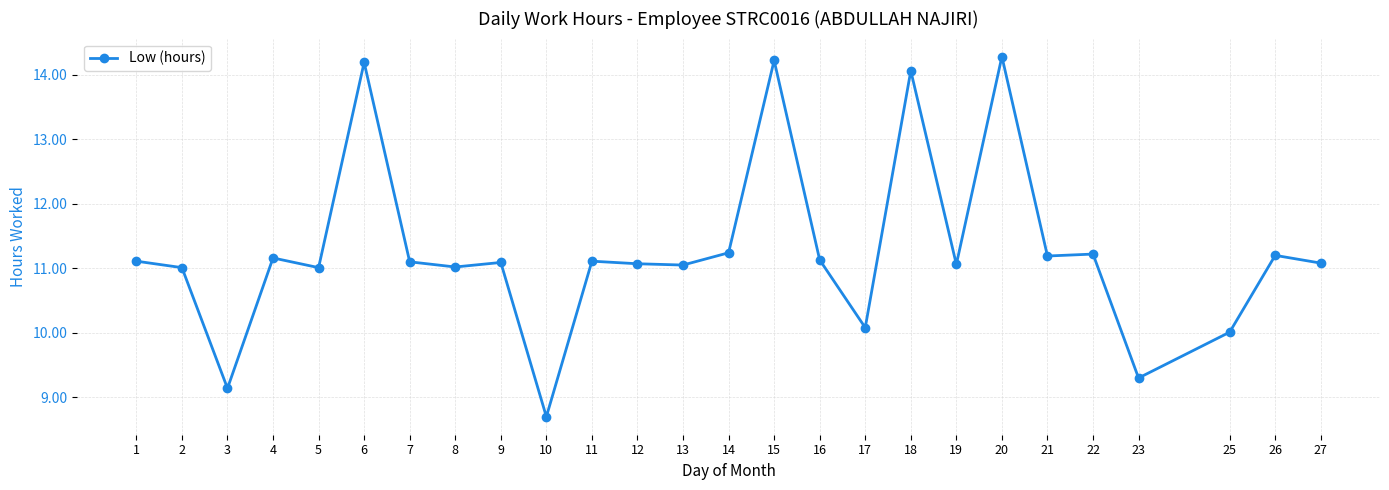

What is the approximate value at 1?

11.1